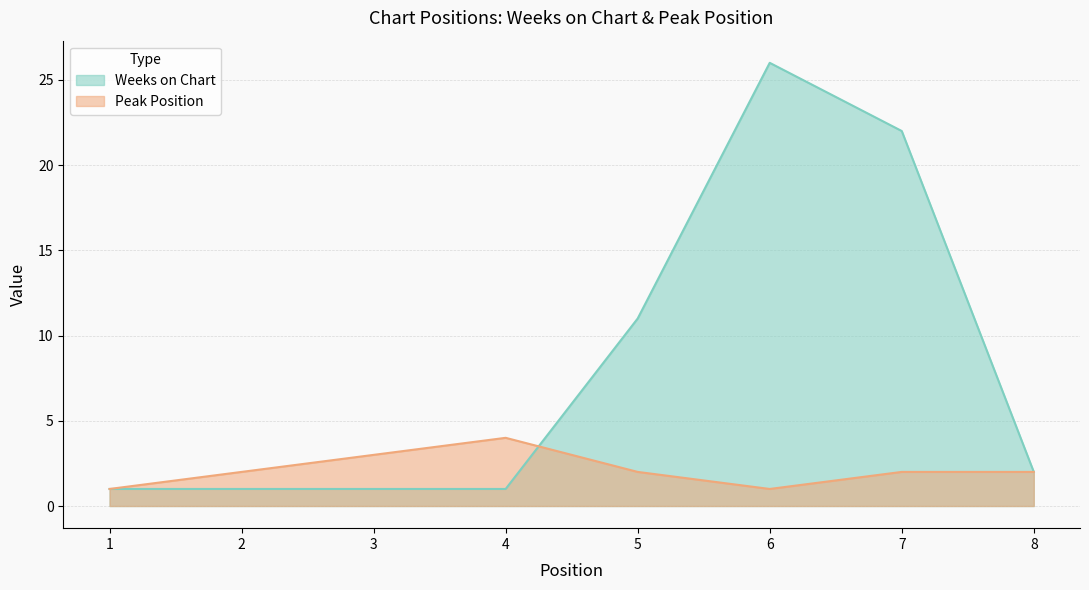

What value does the Peak Position series have at 8?

2